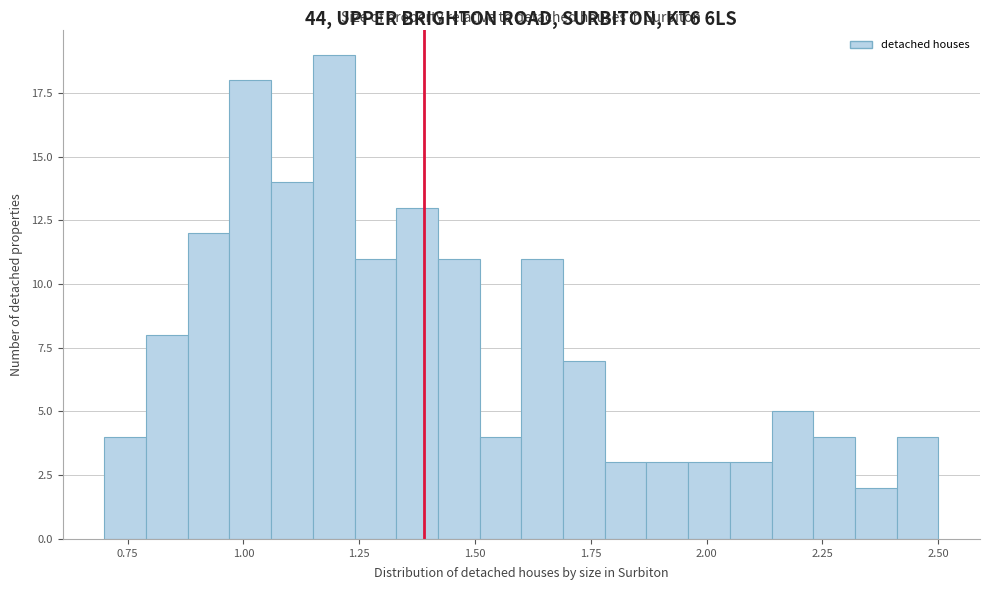

Around what value on the x-axis is the tallest bar? Give the approximate position of its centre, as read against the axis.

1.20